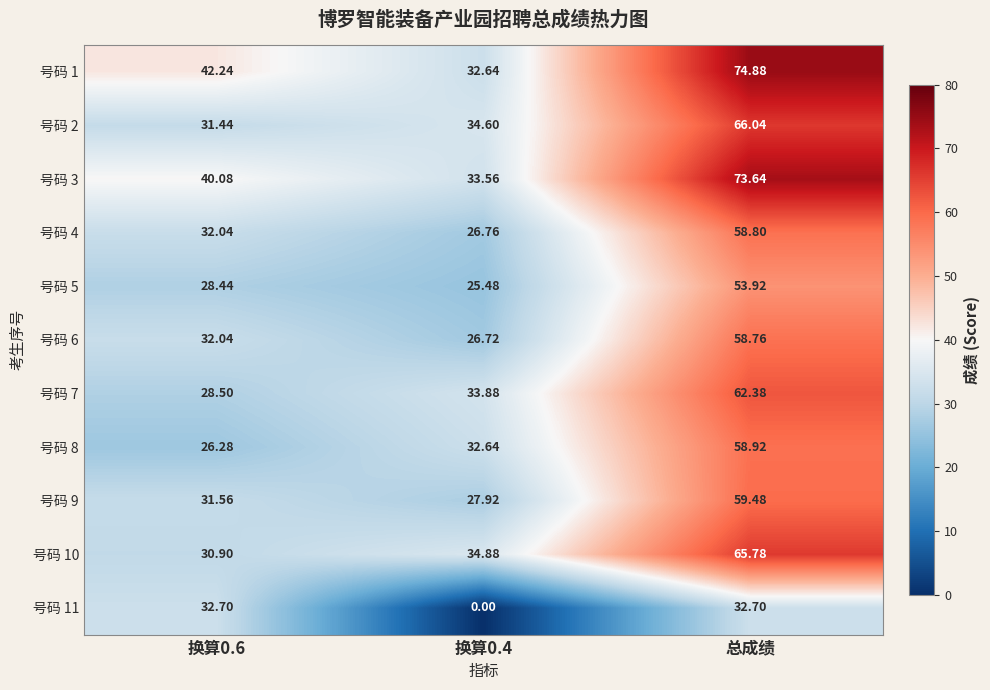

Which series has the largest total across all categories?

号码 1